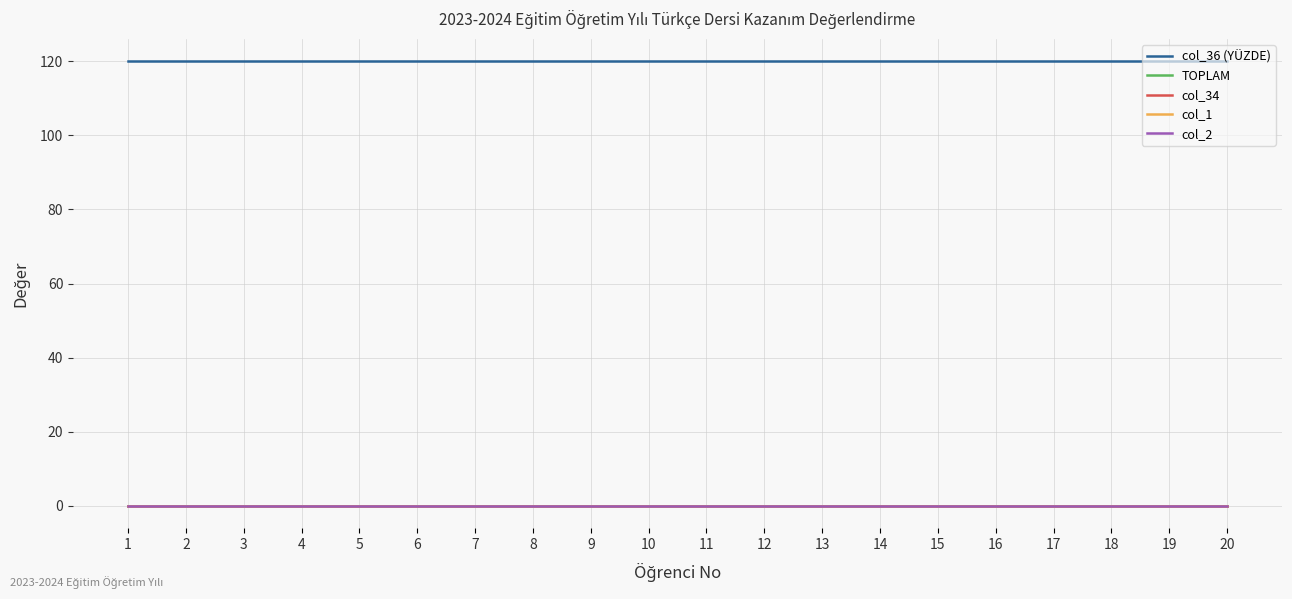

Does the chart display data point markers on the line(s)?

No